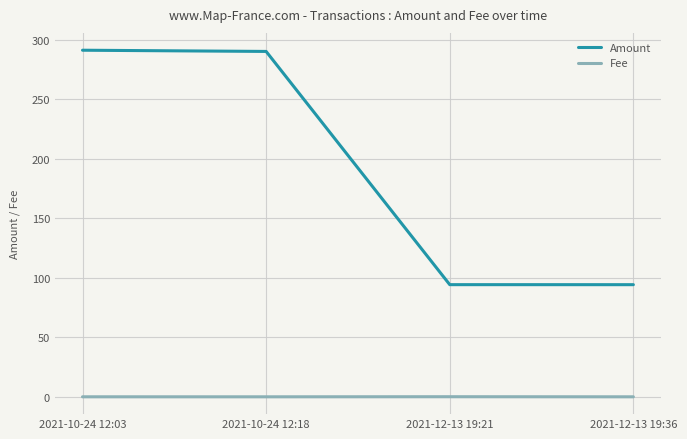

Which series changed the most between 2021-10-24 12:03 and 2021-12-13 19:21?

Amount